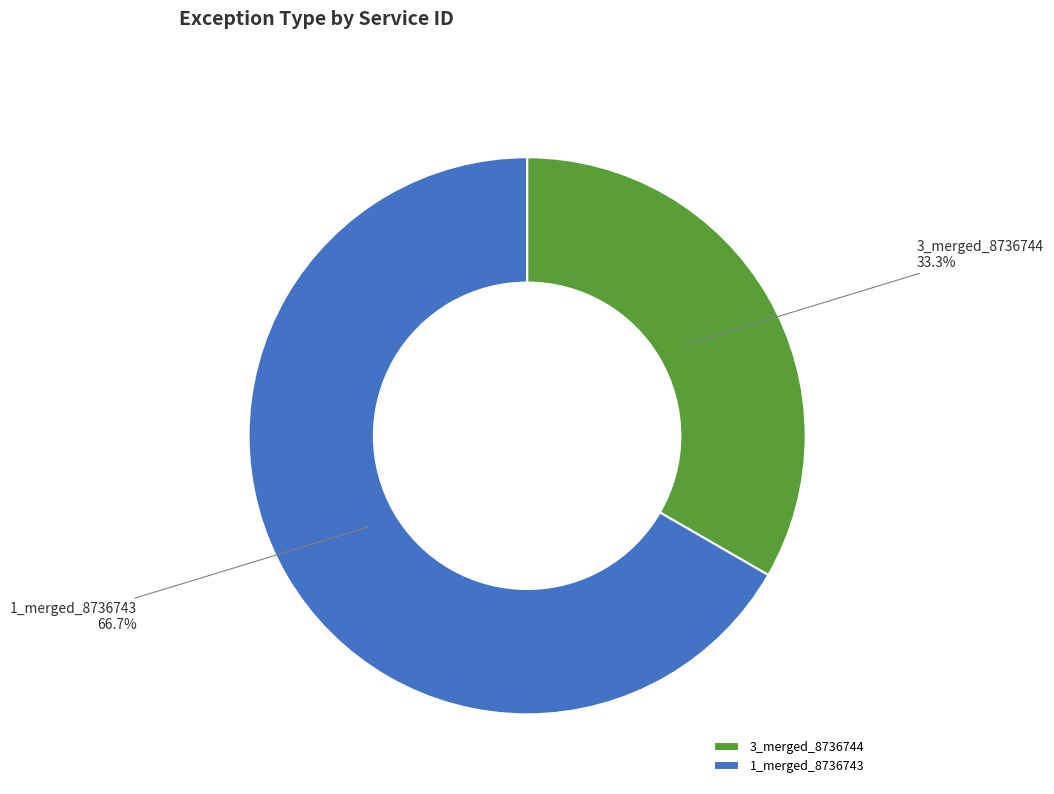

Do 1_merged_8736743 and 3_merged_8736744 together represent more than half of the pie?

Yes